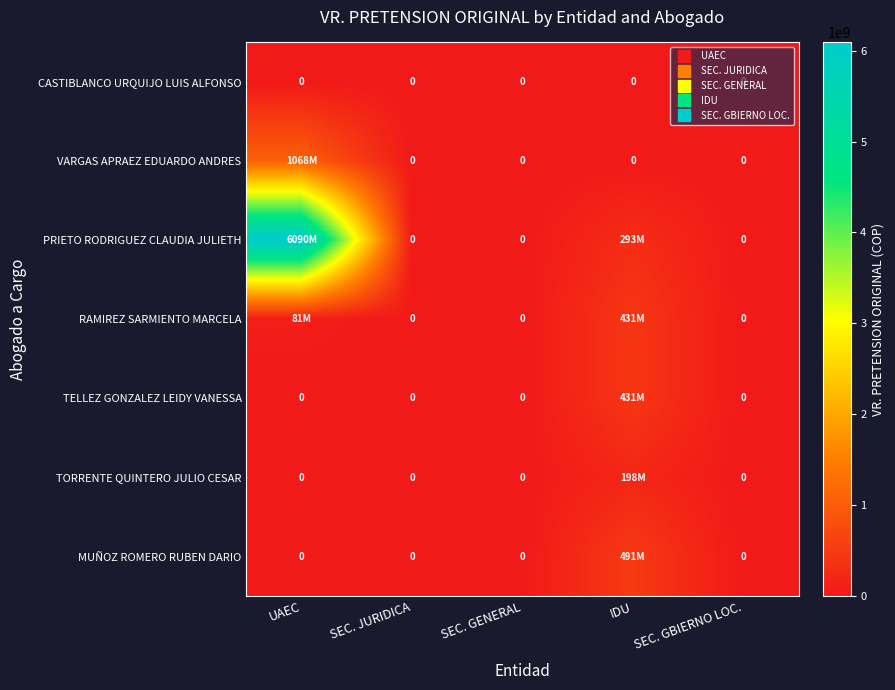

How many data points in MUÑOZ ROMERO RUBEN DARIO are above 0?

1